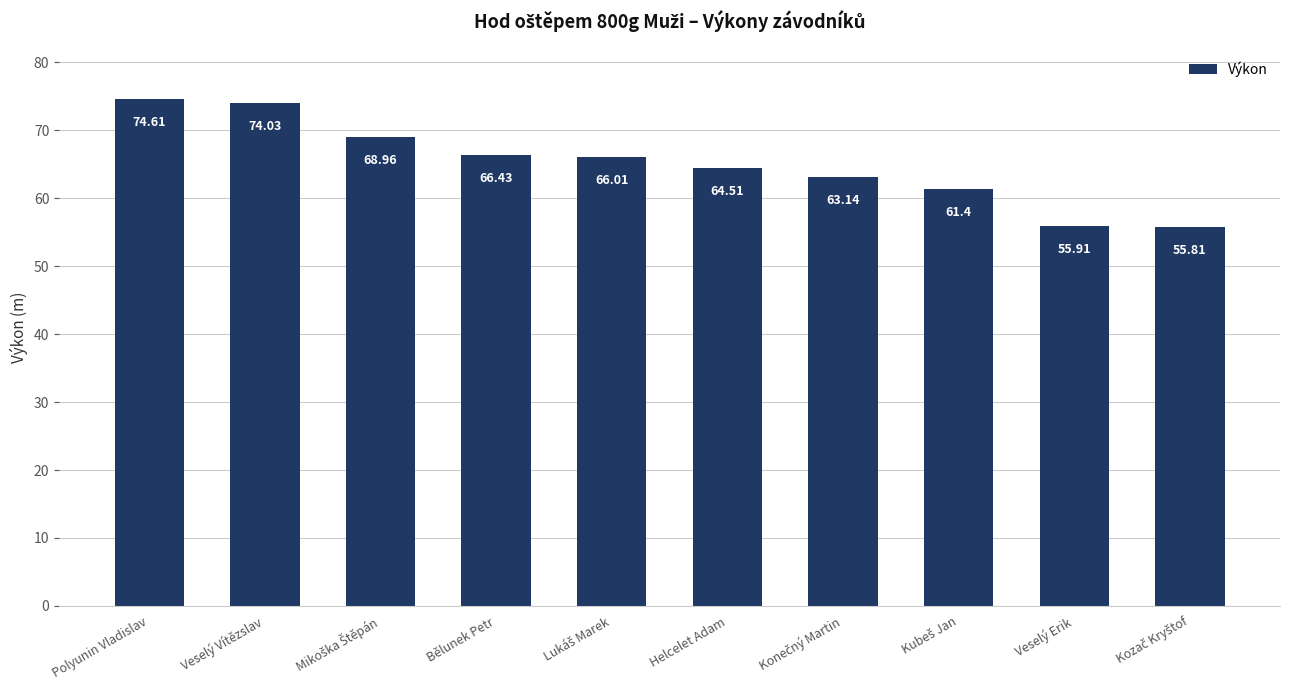

Which label corresponds to the largest value in the chart?

Polyunin Vladislav